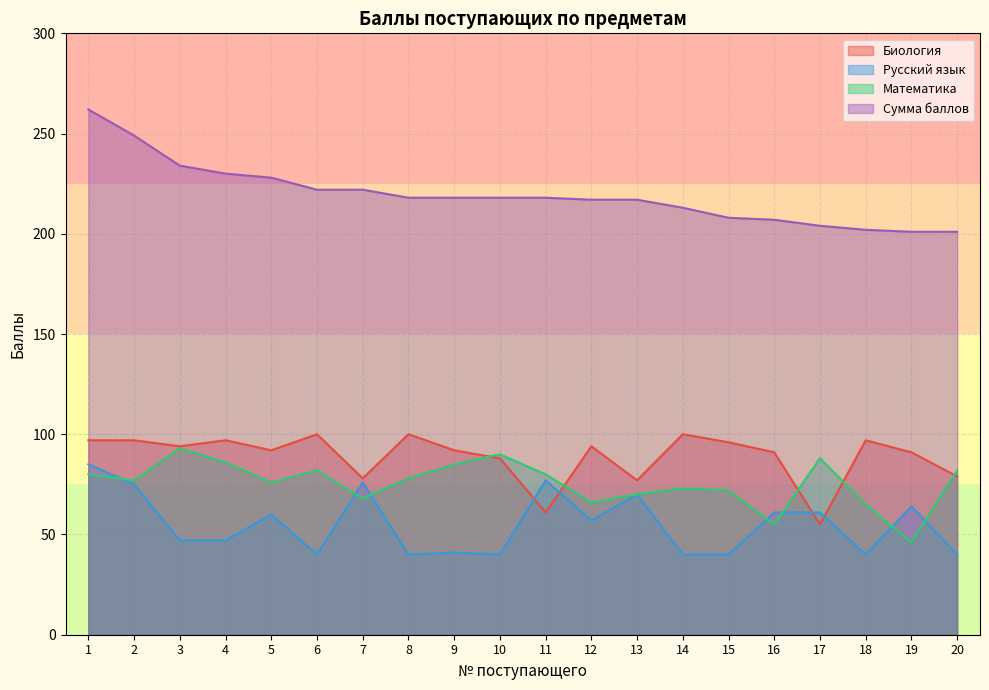

Between 5 and 17, which is larger?

5